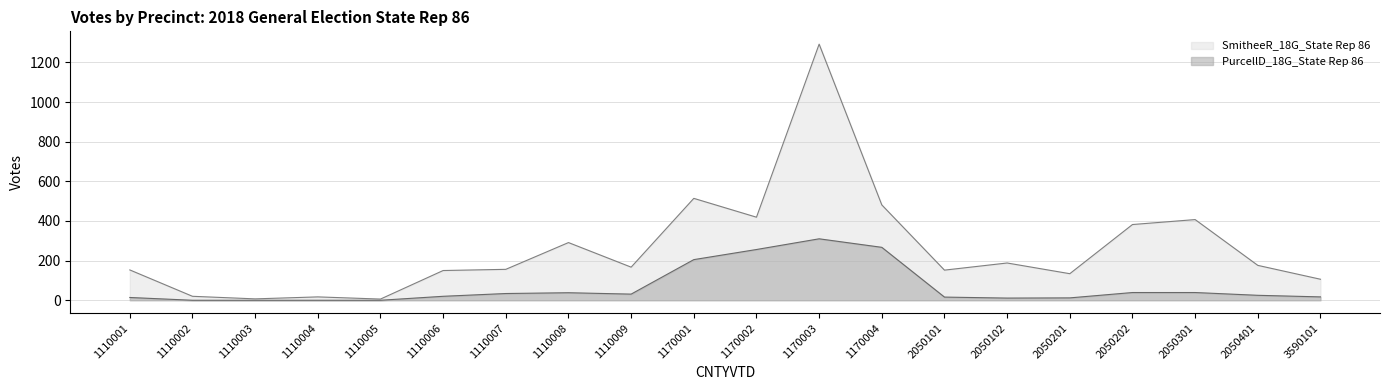

What is the difference between the SmitheeR_18G_State Rep 86 values at 2050101 and 1170004?

329